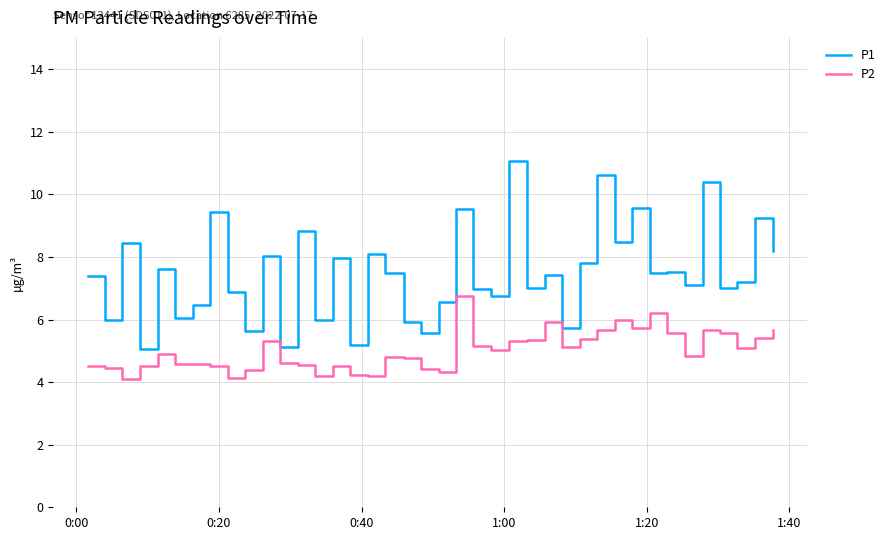

Which series has the largest total across all categories?

P1